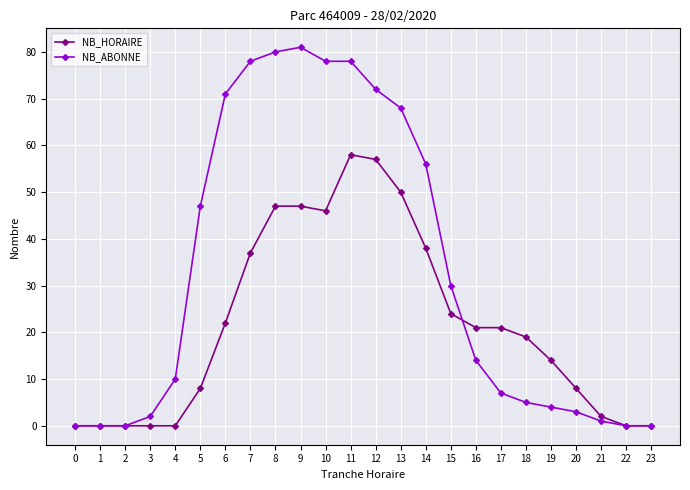

Between 3 and 20, which series saw the biggest shift?

NB_HORAIRE